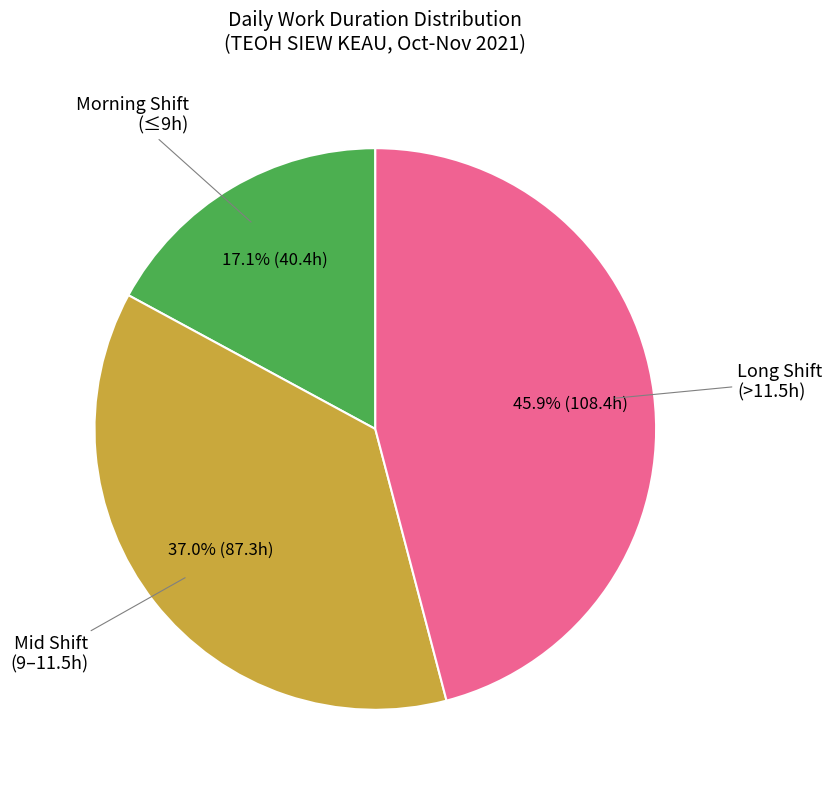

Is there any slice that represents more than half of the pie?

No